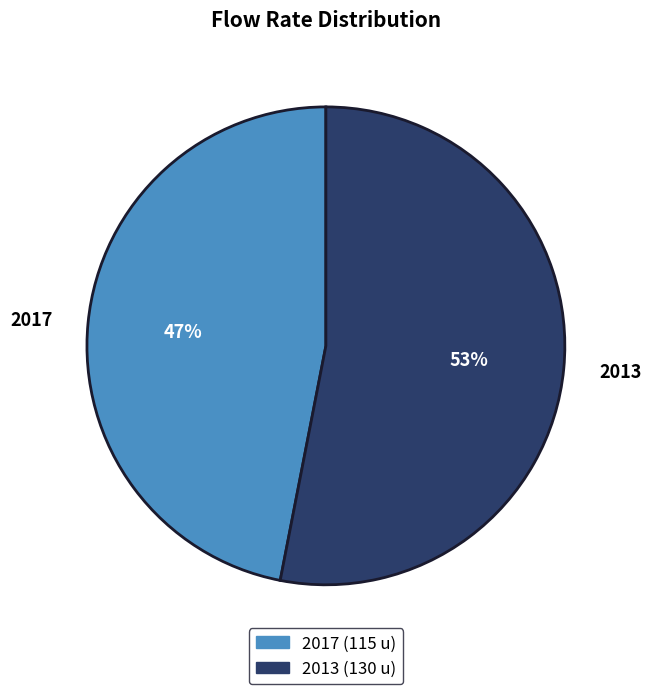

How many segments does this pie chart have?

2